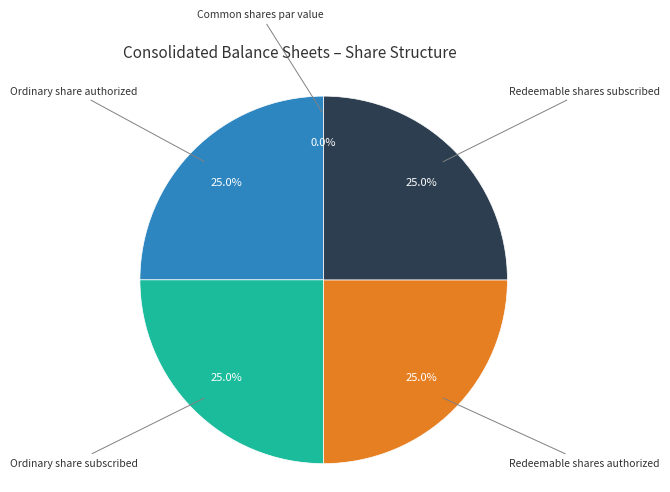

Does any single category account for the majority?

No